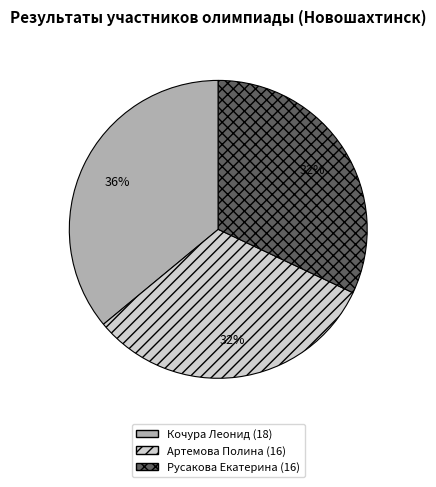

Does any single category account for the majority?

No